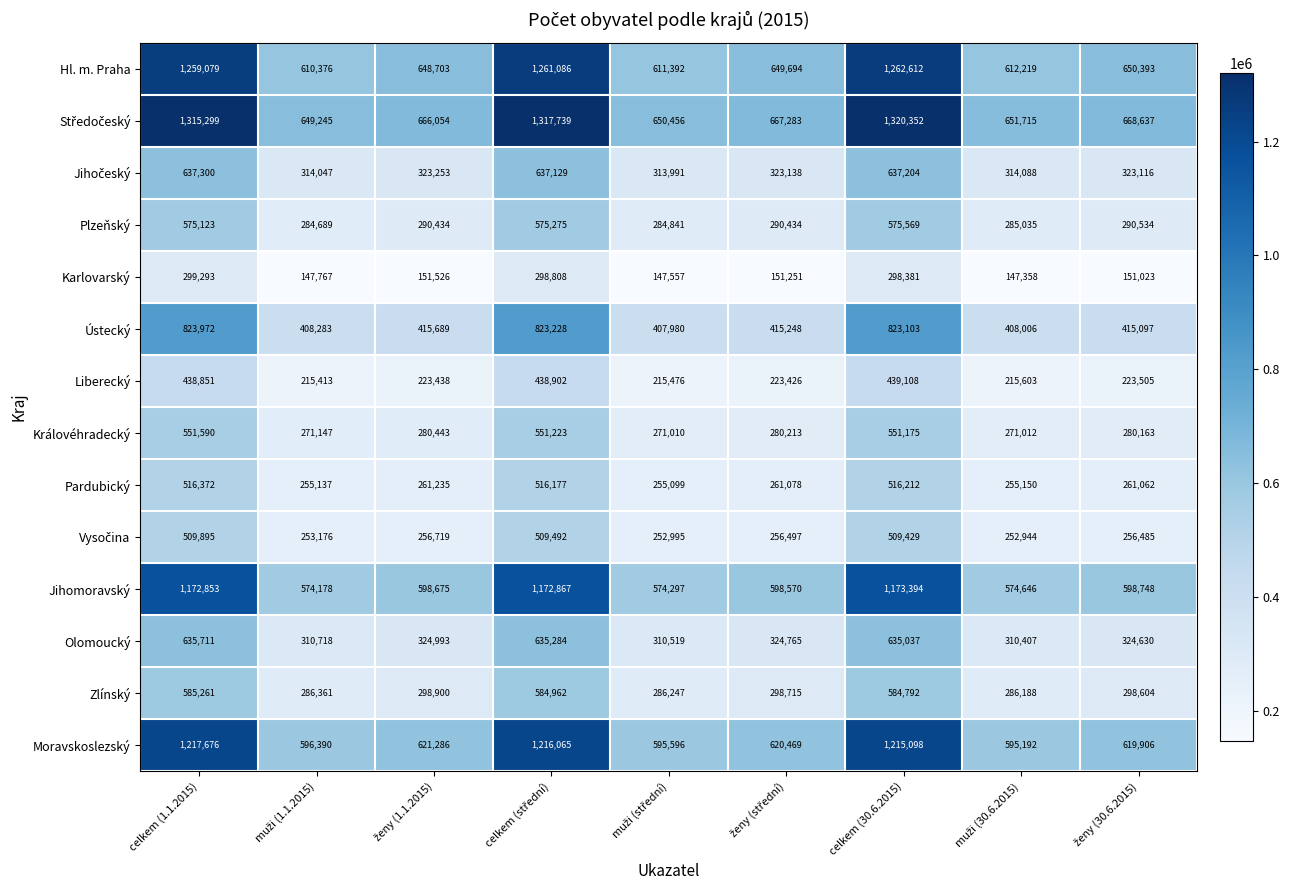

What is the difference between the second highest and second lowest values in the Plzeňský series?

290434